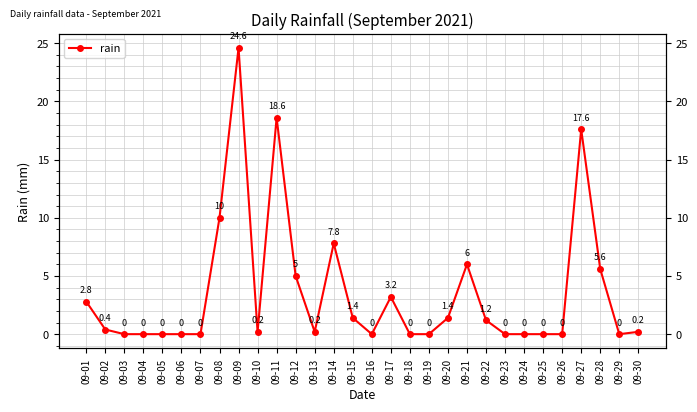

Reading left to right, list all the values displayed in this chart.

2.8	0.4	0.0	0.0	0.0	0.0	0.0	10.0	24.6	0.2	18.6	5.0	0.2	7.8	1.4	0.0	3.2	0.0	0.0	1.4	6.0	1.2	0.0	0.0	0.0	0.0	17.6	5.6	0.0	0.2